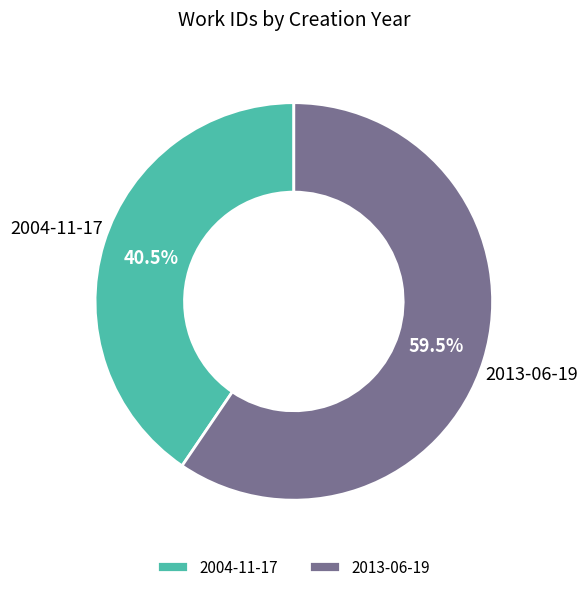

Which category has the biggest portion of the pie?

2013-06-19